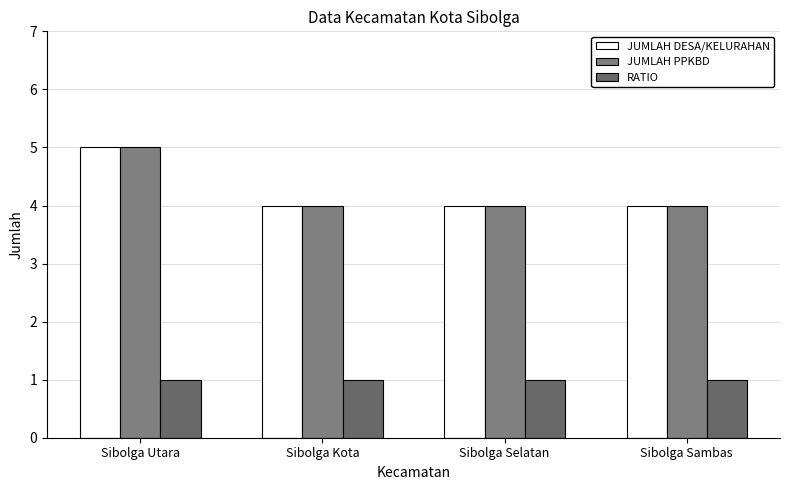

How many bars are there in total?

12